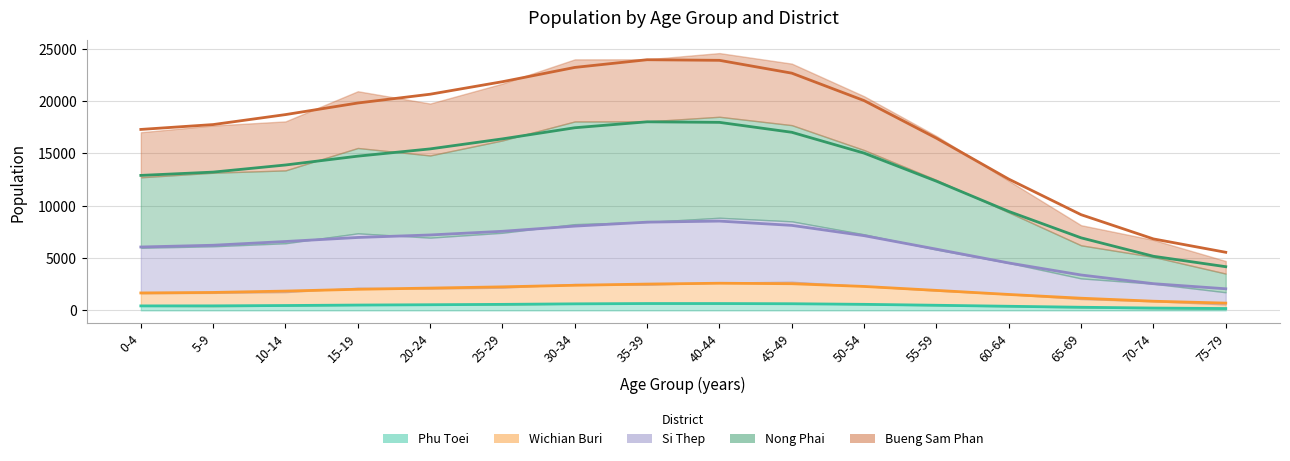

Count the number of categories in the chart.

16